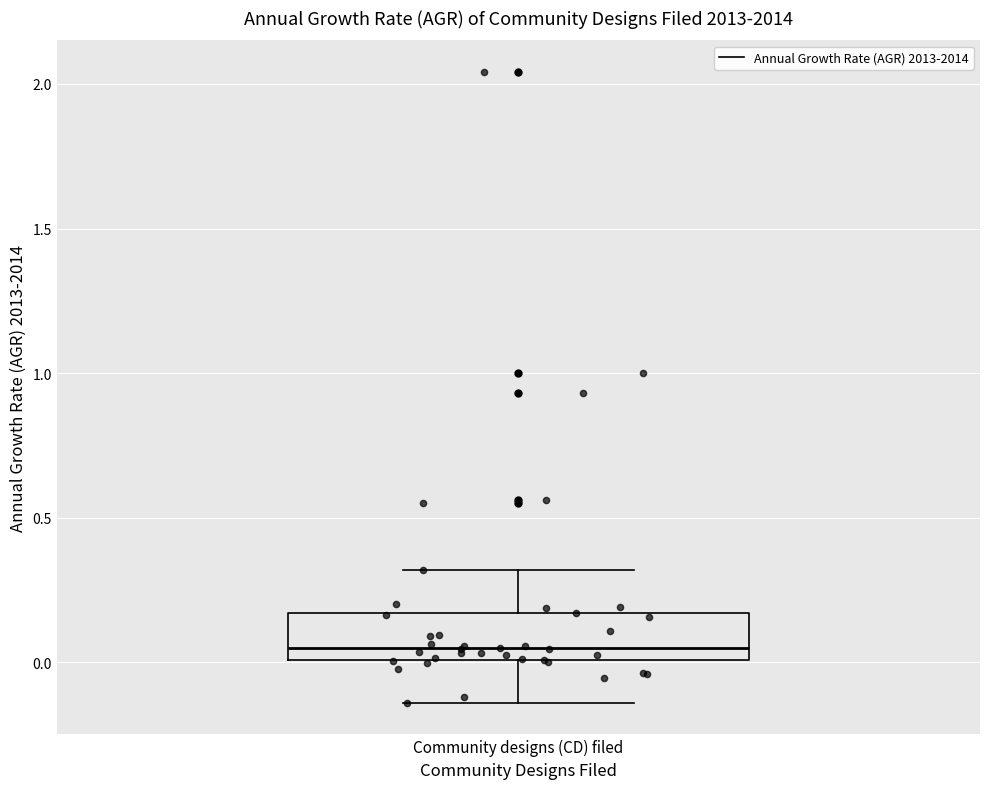

Read this box plot against the y-axis: the position of the median line, the range covered by the box, and the ends of both whiskers. The values are not printed on the chart, so give them approximately, as read against the axis.

median 0.05, box 0.00 to 0.15, whiskers -0.15 to 0.30